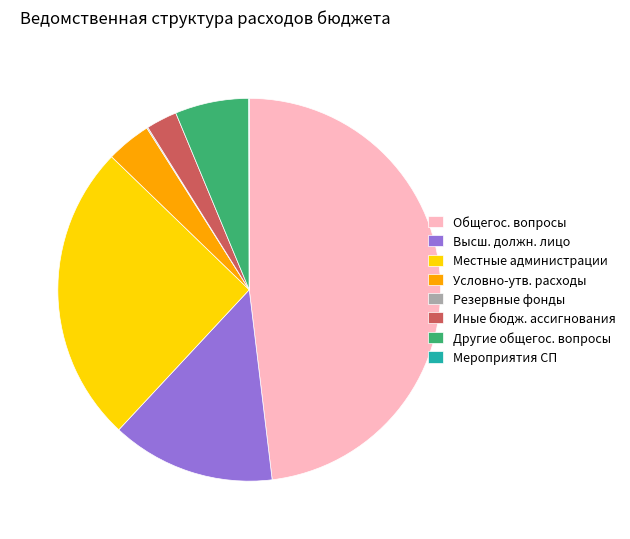

What is the largest slice in the pie chart?

Общегос. вопросы